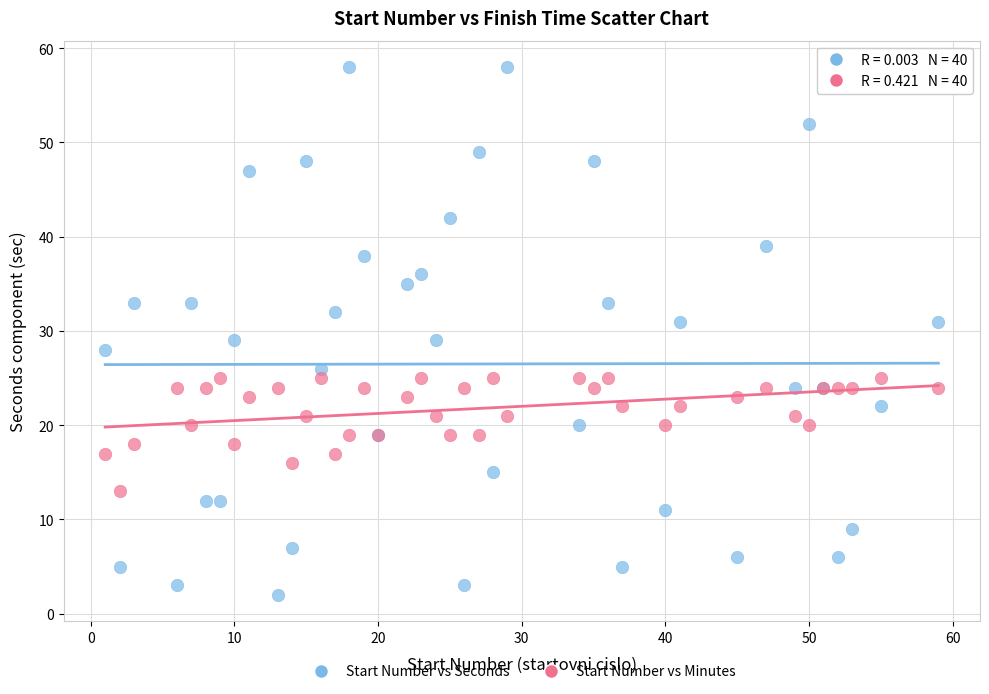

Which series reaches the minimum Y coordinate?

Start Number vs Seconds